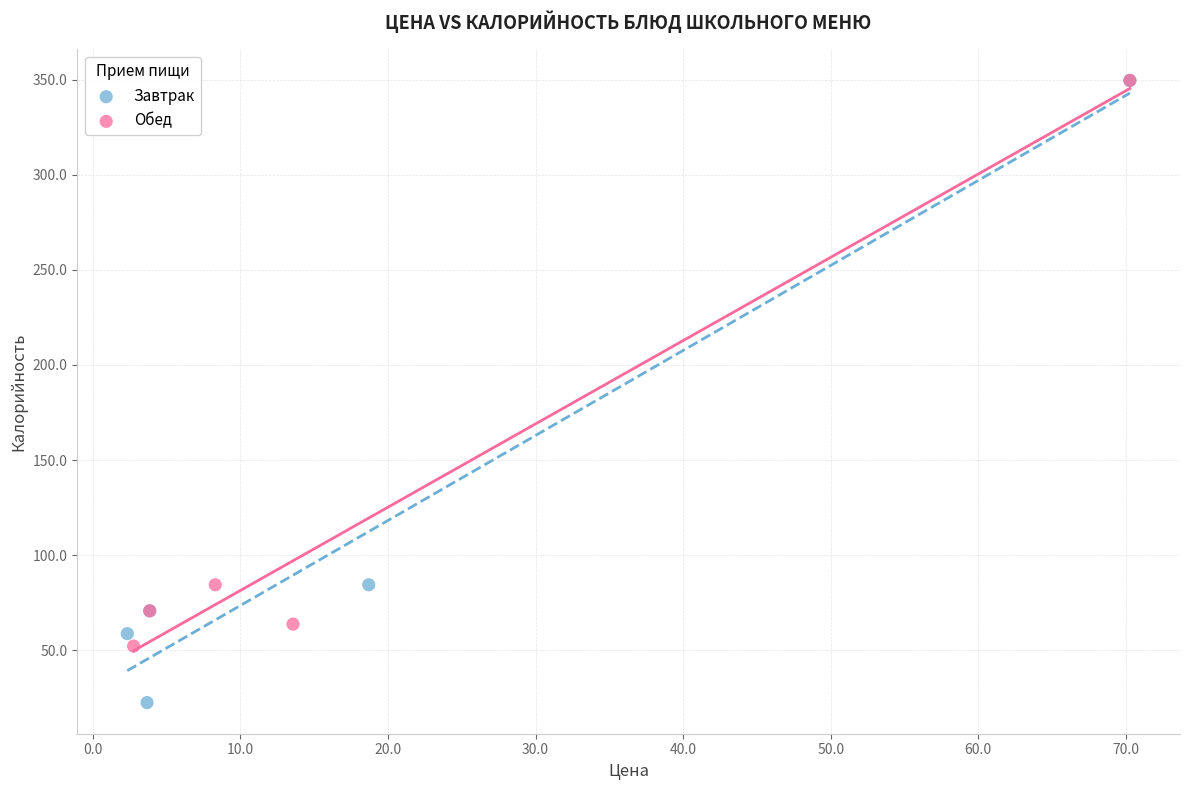

Which series has the widest spread of Y values?

Завтрак